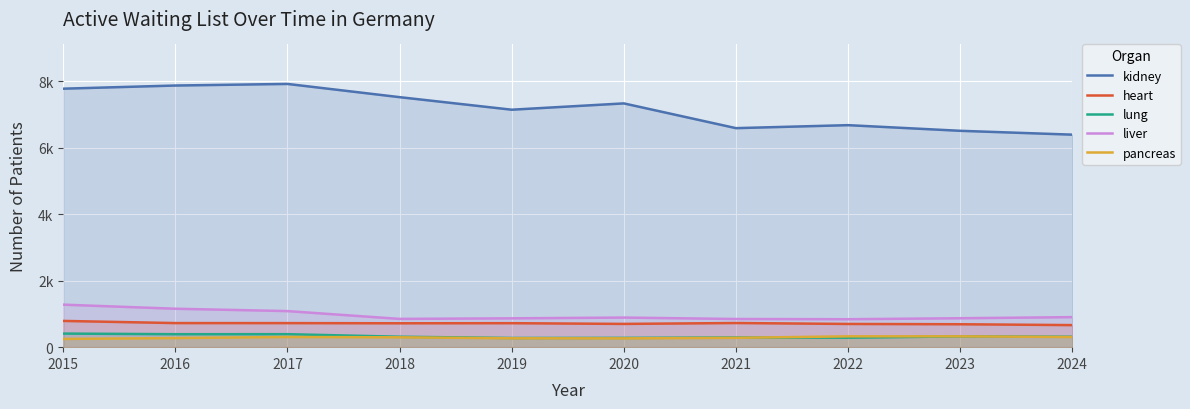

What are all the series names shown in the legend?

kidney, heart, lung, liver, pancreas